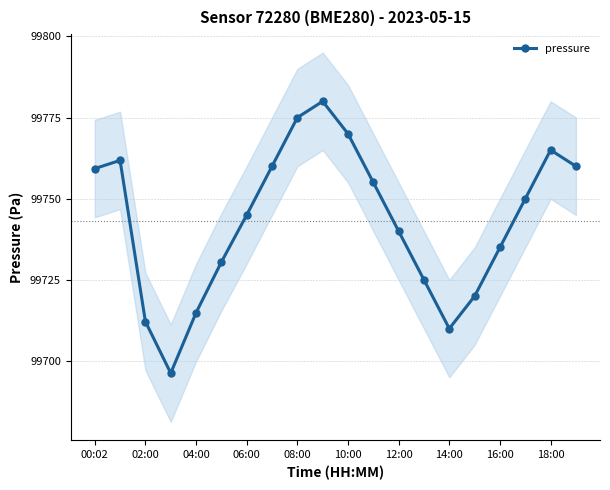

What is the difference between the values at 13 and 19?

35.0